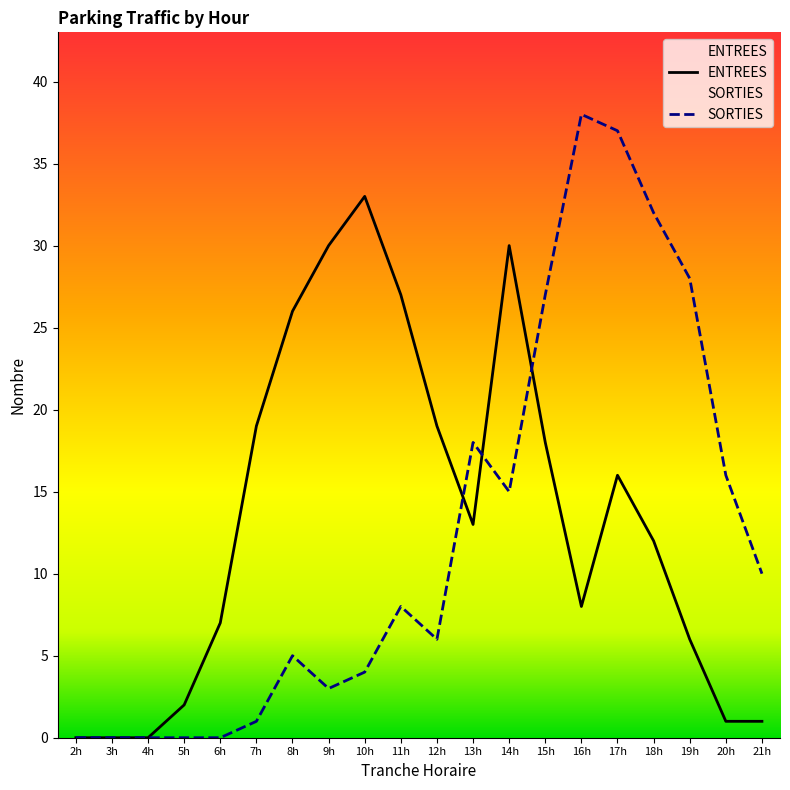

What is the average value of the ENTREES series?

13